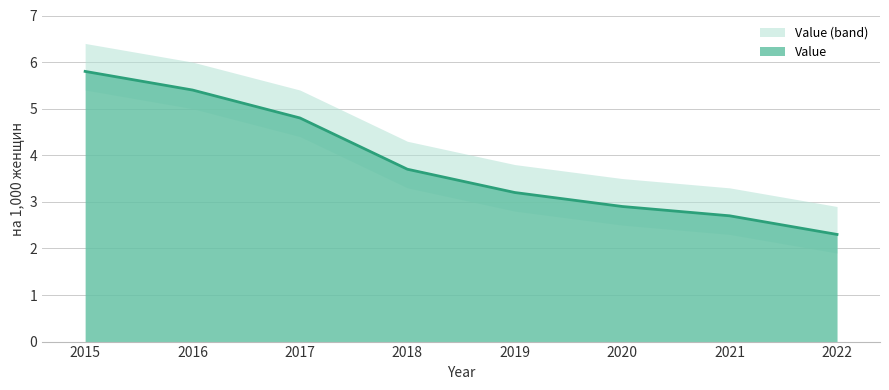

Approximately how many times larger is the value at 2018 compared to 2019?

1.2